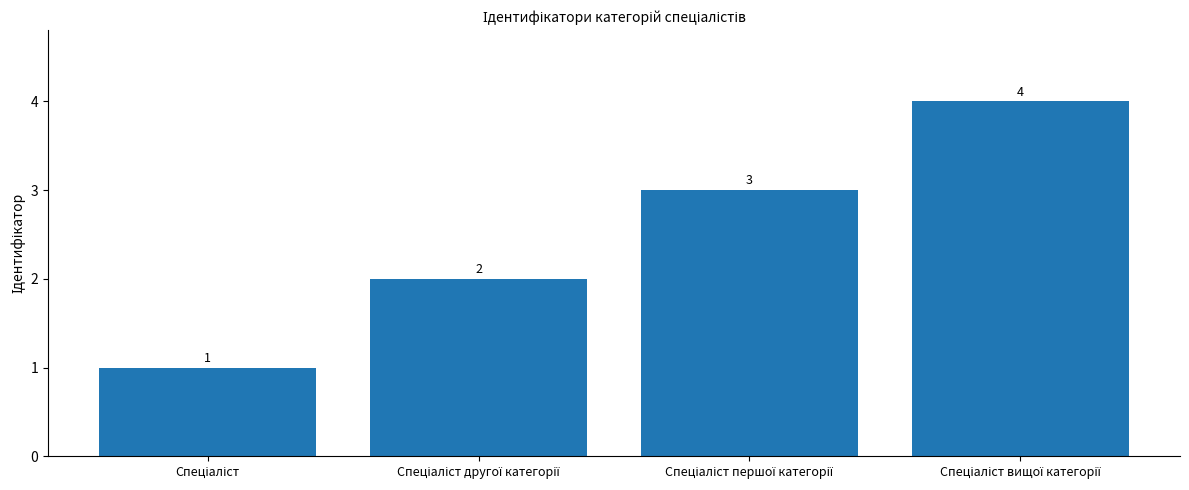

What is the difference between the maximum and minimum values?

3